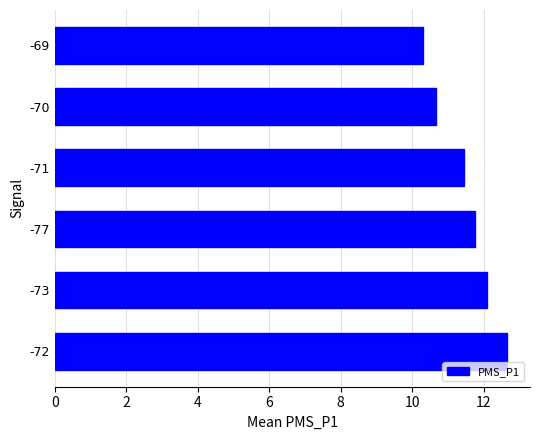

At which label is the value closest to 11?

-70